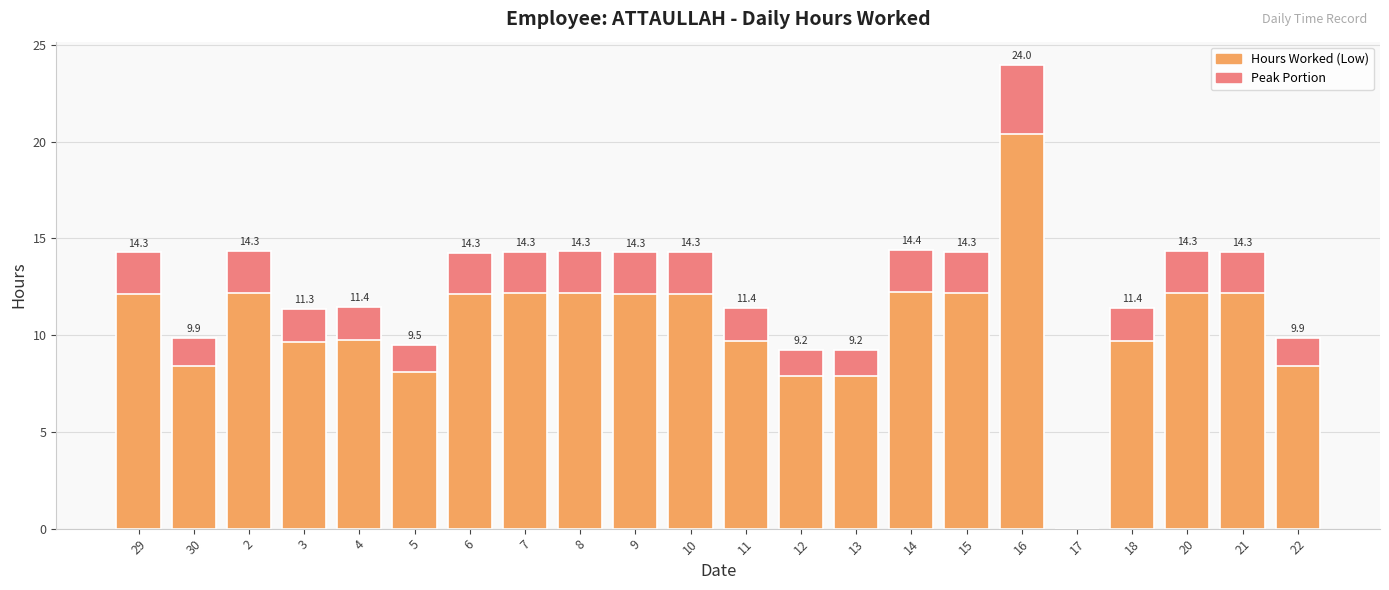

How many bars are there in each group?

2